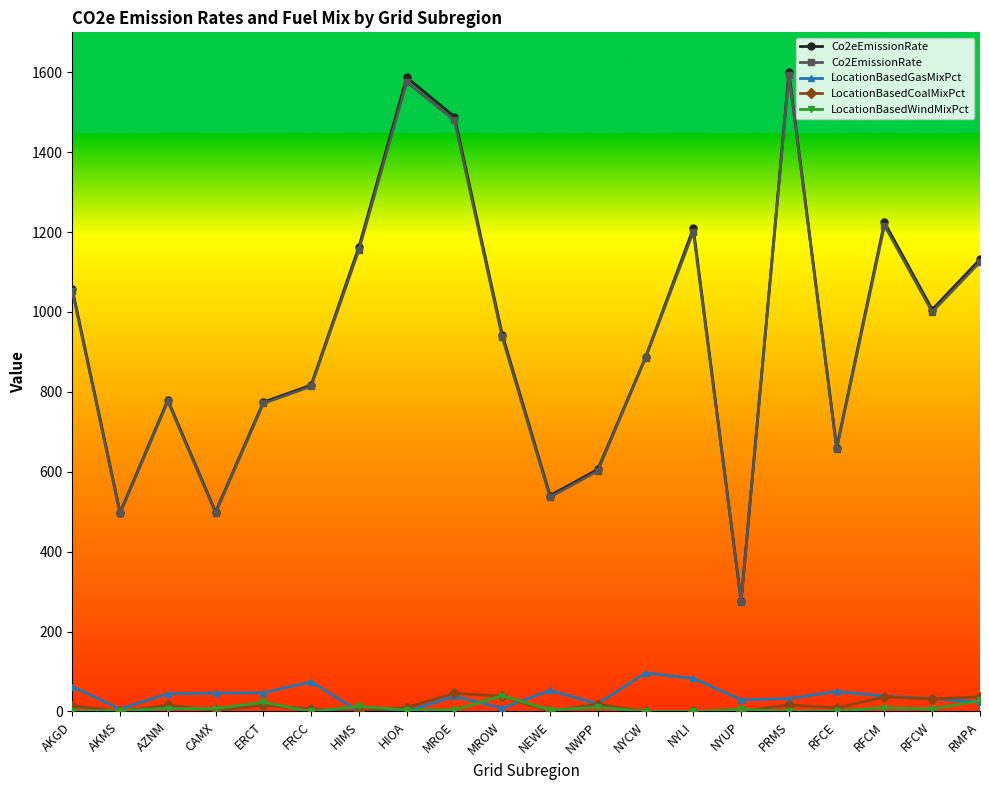

What position from the right is AKMS?

19